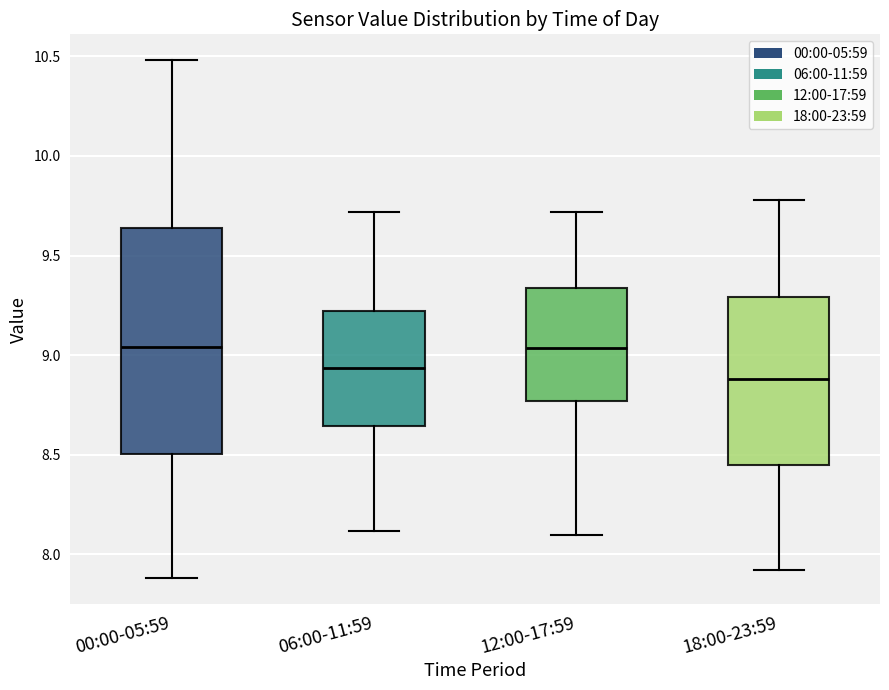

Where is the upper edge of the box for 12:00-17:59 on the y-axis? The values are not printed on the chart, so give them approximately, as read against the axis.

9.35